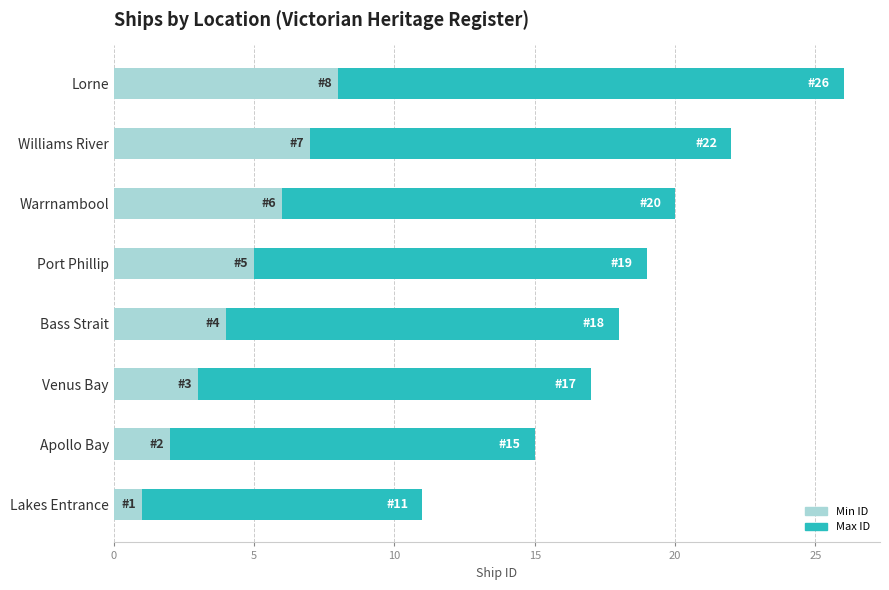

At which category is the sum across all series the highest?

Lorne